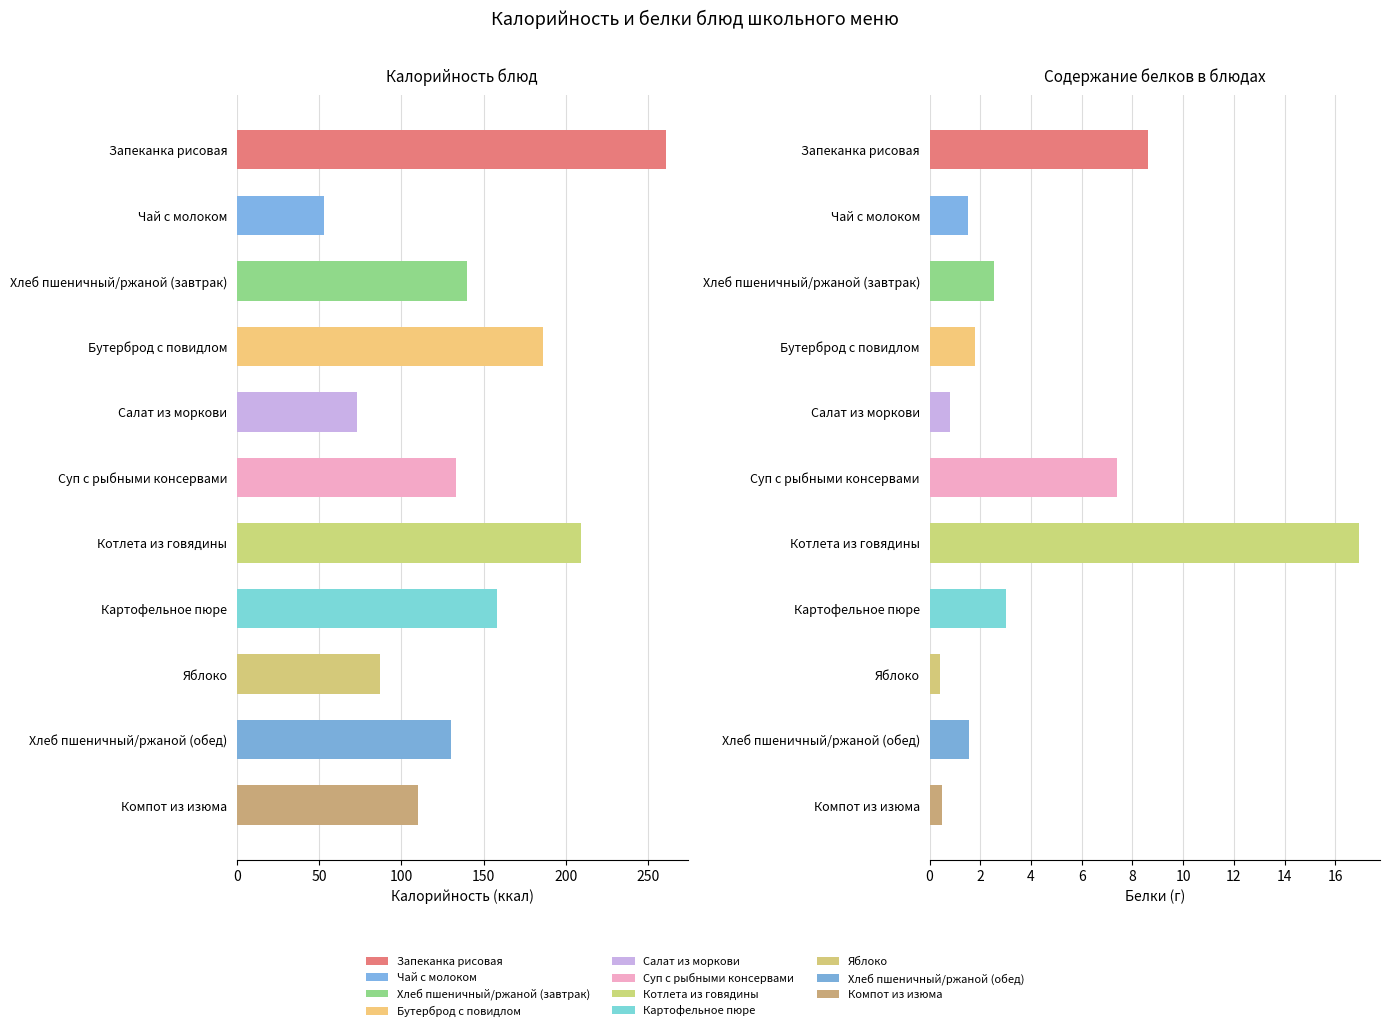

At which label is Калорийность closest to 156?

Картофельное пюре